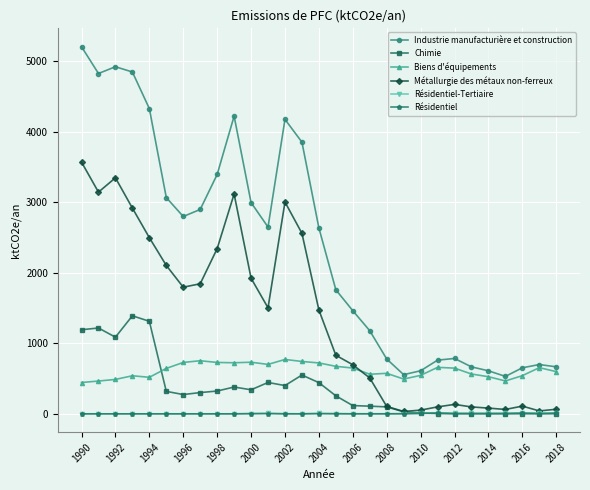

What is the sum of all Biens d'équipements values?

17844.1